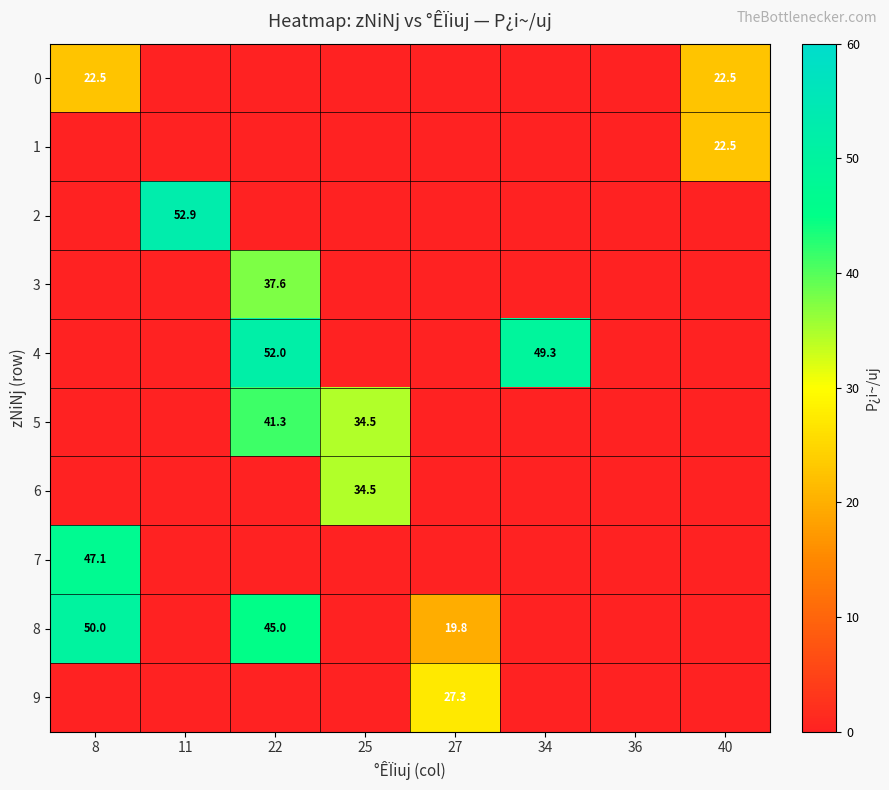

Which series changed the most between 11 and 27?

2